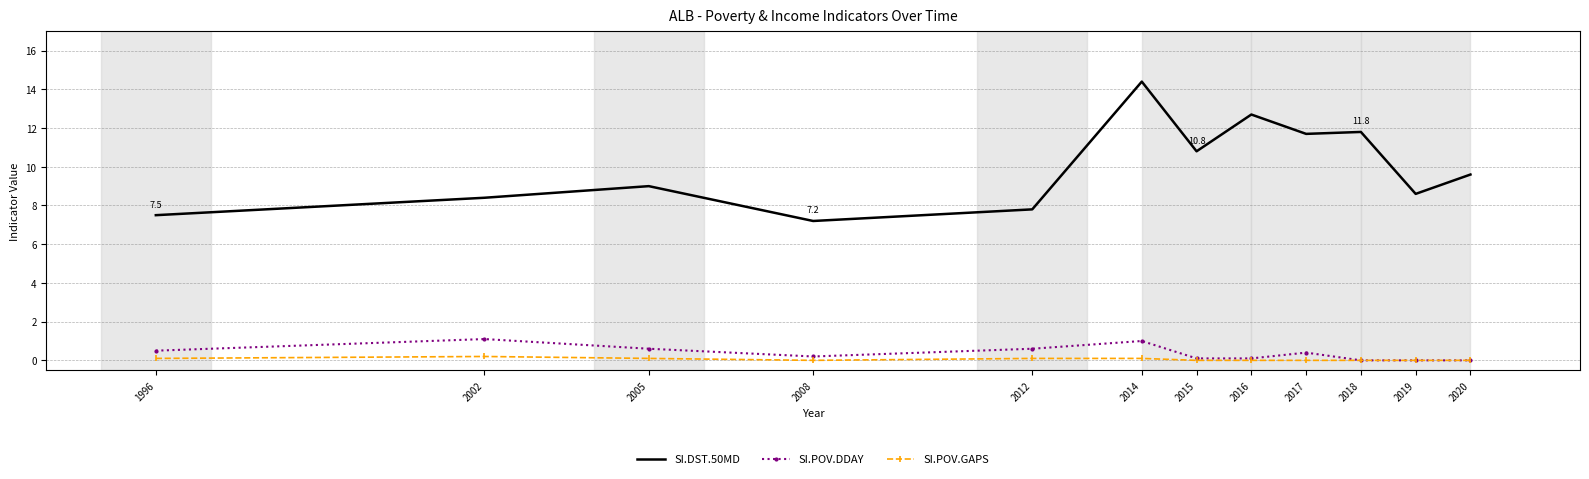

Reading left to right, transcribe all the data shown in this chart.

SI.DST.50MD: 1996=7.5	2002=8.4	2005=9.0	2008=7.2	2012=7.8	2014=14.4	2015=10.8	2016=12.7	2017=11.7	2018=11.8	2019=8.6	2020=9.6
SI.POV.DDAY: 1996=0.5	2002=1.1	2005=0.6	2008=0.2	2012=0.6	2014=1.0	2015=0.1	2016=0.1	2017=0.4	2018=0.0	2019=0.0	2020=0.0
SI.POV.GAPS: 1996=0.1	2002=0.2	2005=0.1	2008=0.0	2012=0.1	2014=0.1	2015=0.0	2016=0.0	2017=0.0	2018=0.0	2019=0.0	2020=0.0